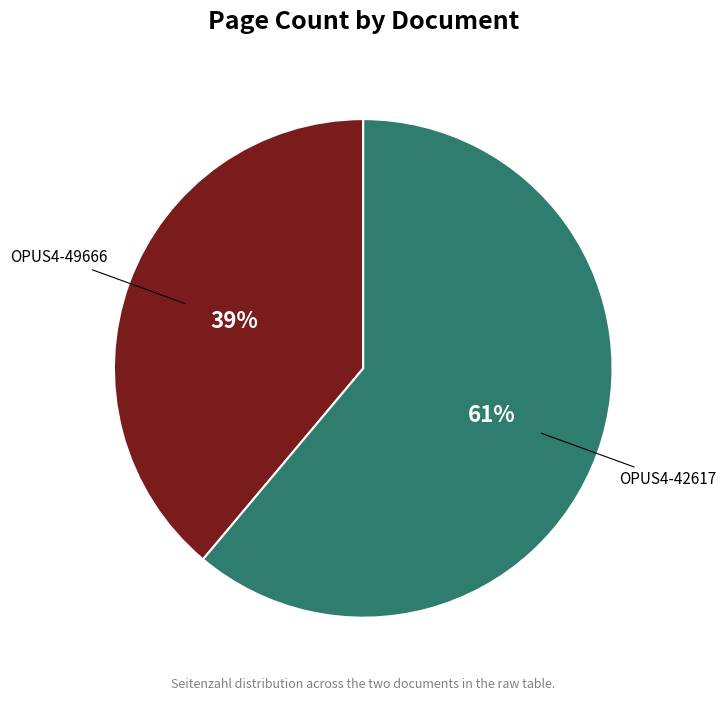

What is the majority slice?

OPUS4-42617